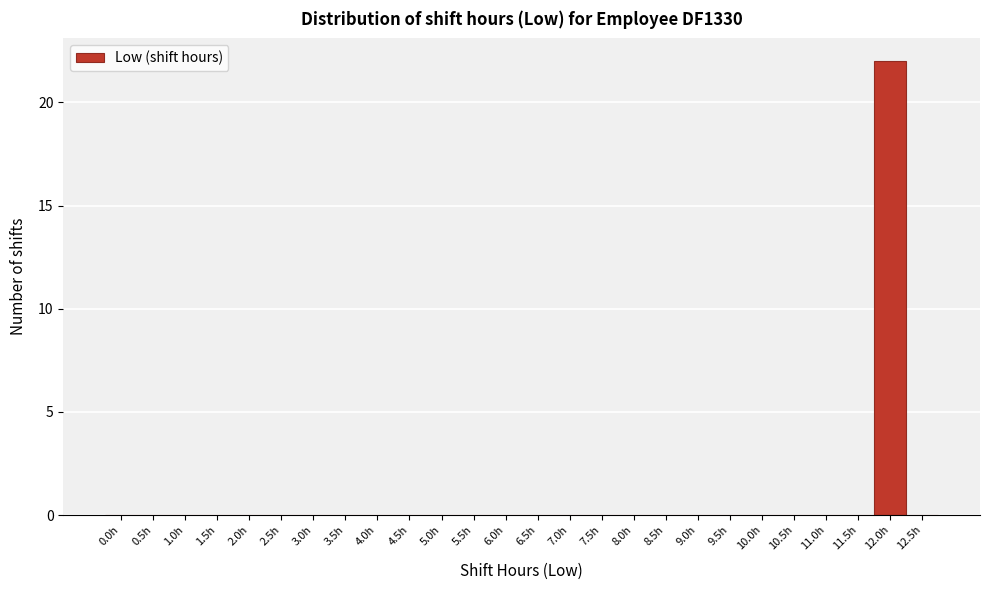

Reading right to left, list all the values displayed in this chart.

12.5h=0	12.0h=22	11.5h=0	11.0h=0	10.5h=0	10.0h=0	9.5h=0	9.0h=0	8.5h=0	8.0h=0	7.5h=0	7.0h=0	6.5h=0	6.0h=0	5.5h=0	5.0h=0	4.5h=0	4.0h=0	3.5h=0	3.0h=0	2.5h=0	2.0h=0	1.5h=0	1.0h=0	0.5h=0	0.0h=0